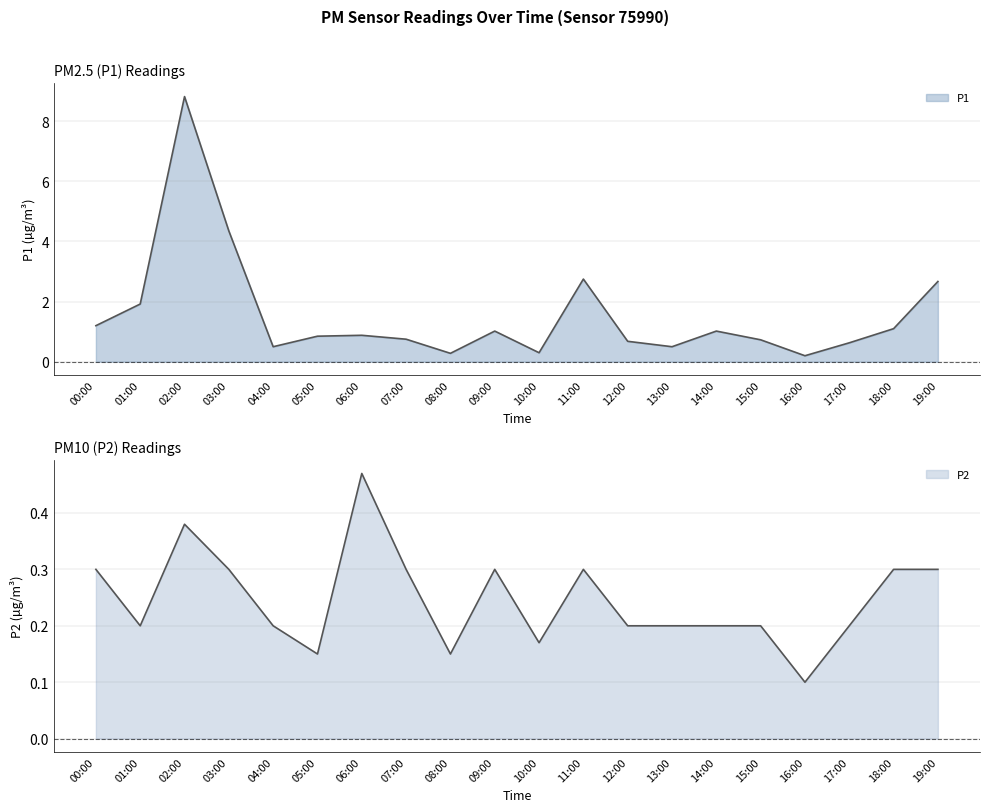

True or false: P2 and P1 intersect in this chart.

False